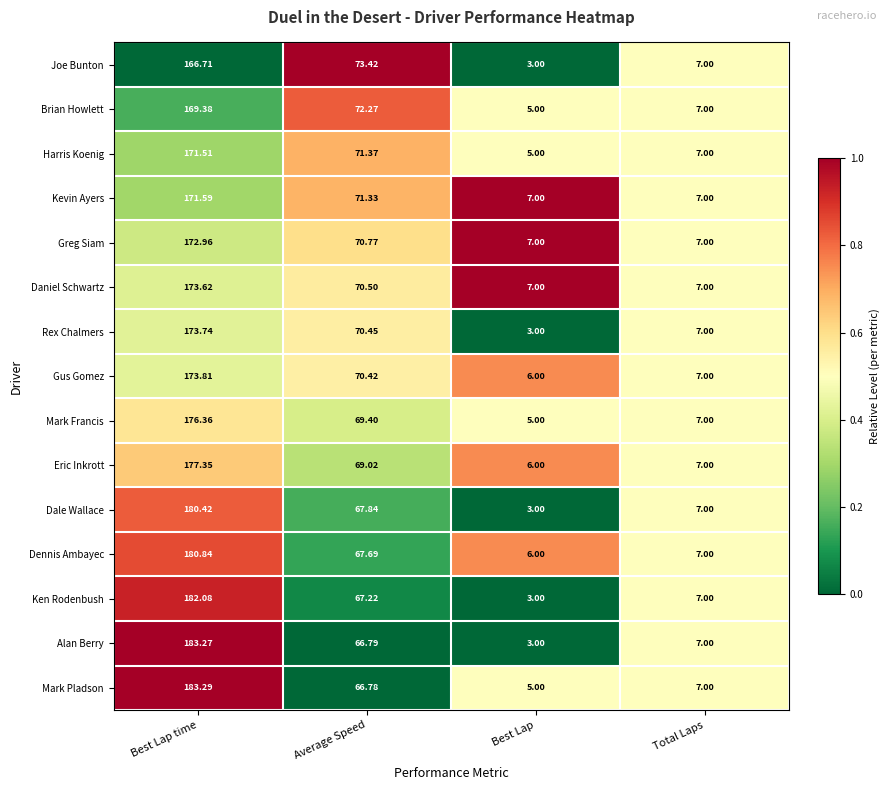

Where is Mark Francis nearest to the value 90?

Average Speed